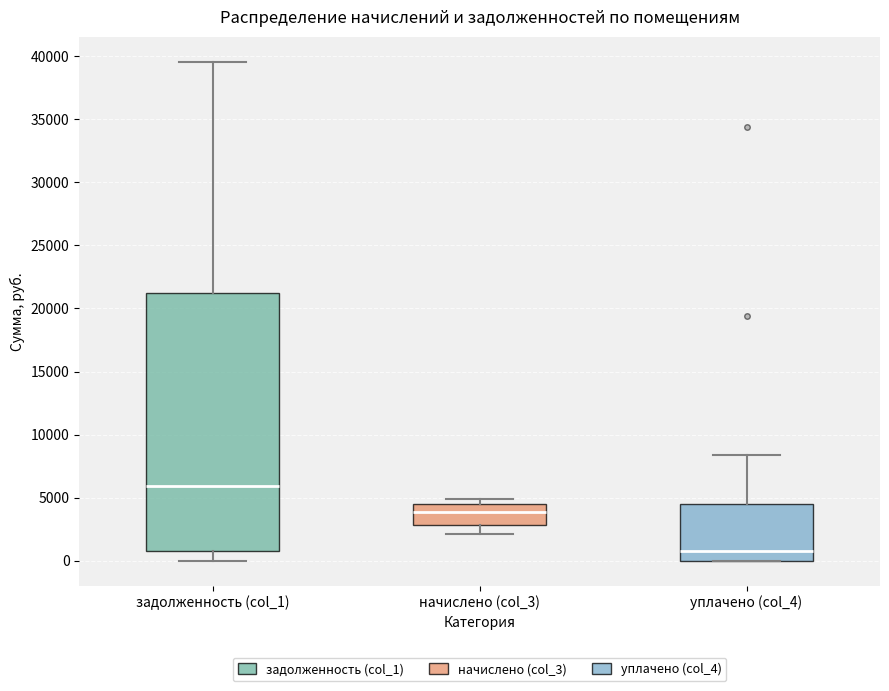

Reading left to right, transcribe this box plot: for each box, give where its median line is, the range the box spans, and where its two whiskers end, as read against the y-axis. The values are not printed on the chart, so give them approximately, as read against the axis.

задолженность (col_1): median 6000, box 500 to 21000, whiskers 0 to 39500
начислено (col_3): median 4000, box 3000 to 4500, whiskers 2000 to 5000
уплачено (col_4): median 500, box 0 to 4500, whiskers 0 to 8500